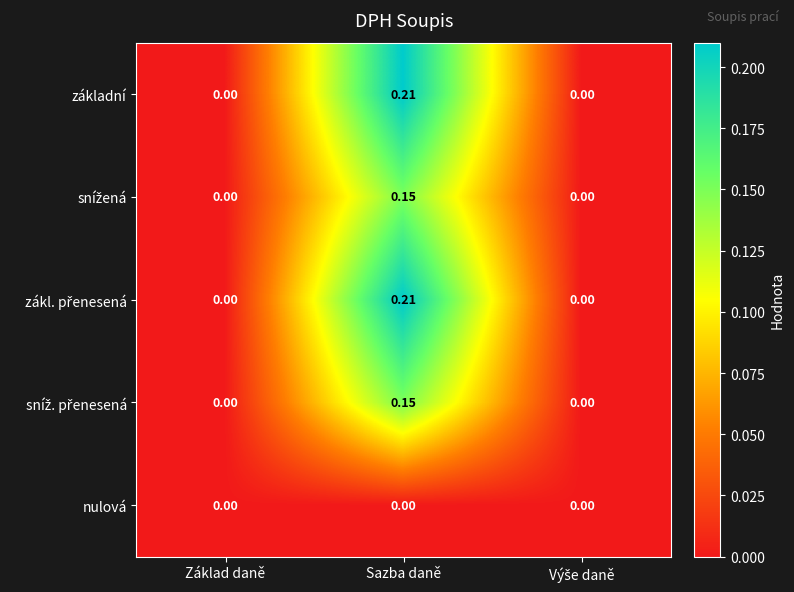

At which category is the sum across all series the highest?

Sazba daně